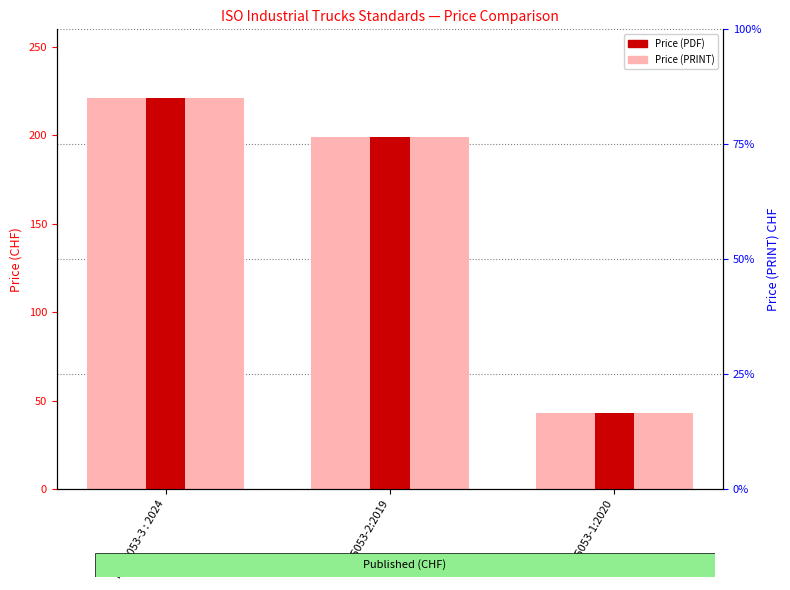

Is it true that Price (PDF) equals 199 at ISO 5053-2:2019?

True